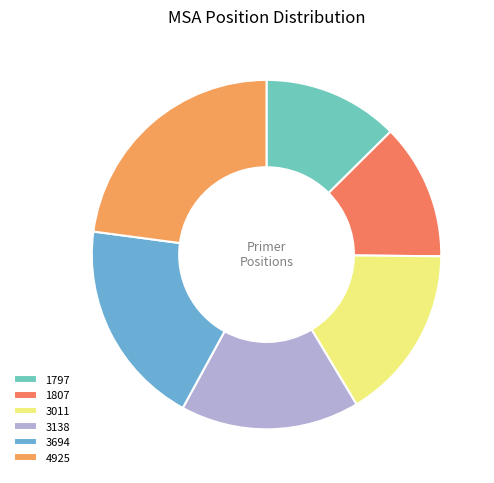

Which slice is the largest?

4925